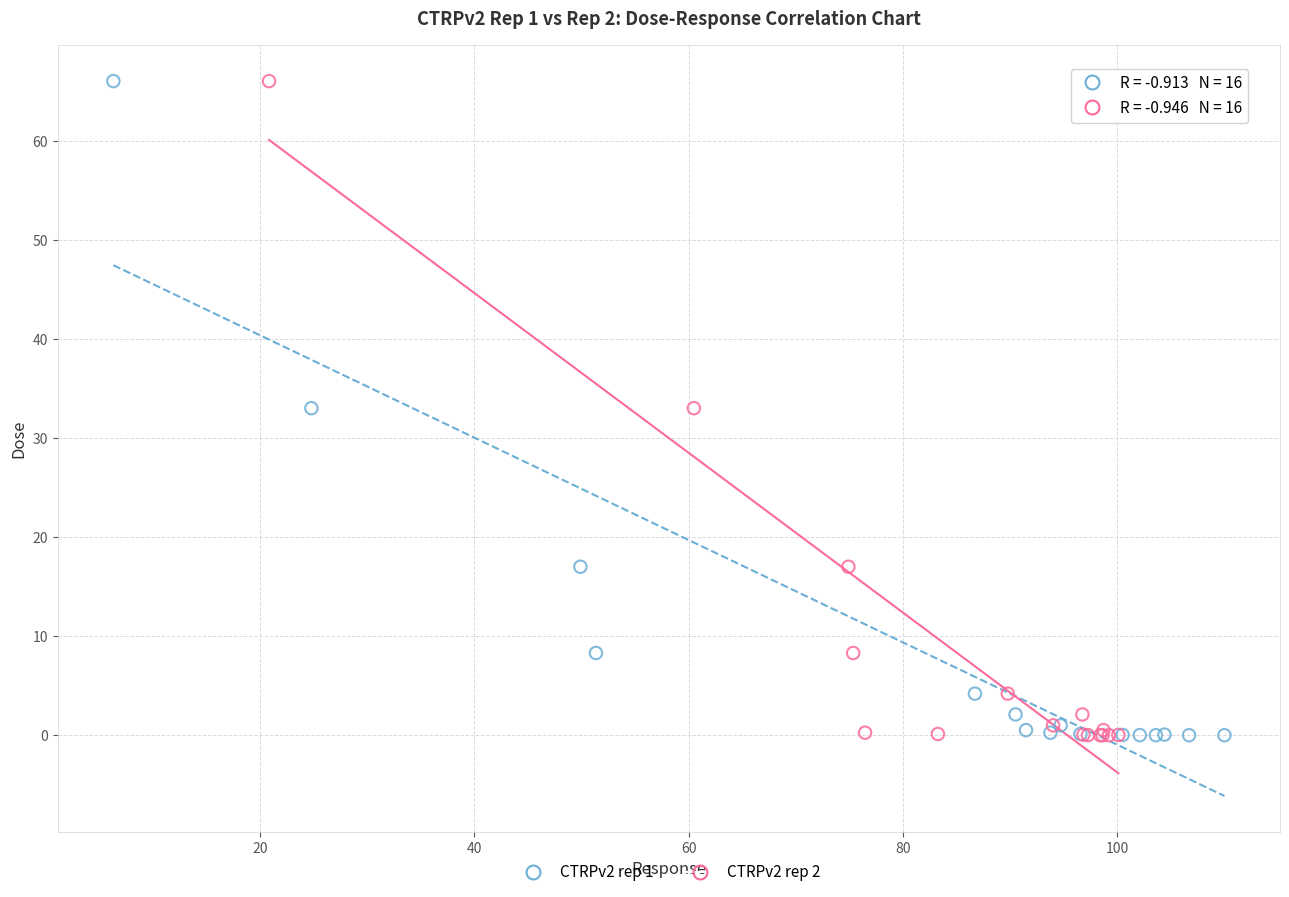

What are all the series names shown in the legend?

CTRPv2 rep 1, CTRPv2 rep 2